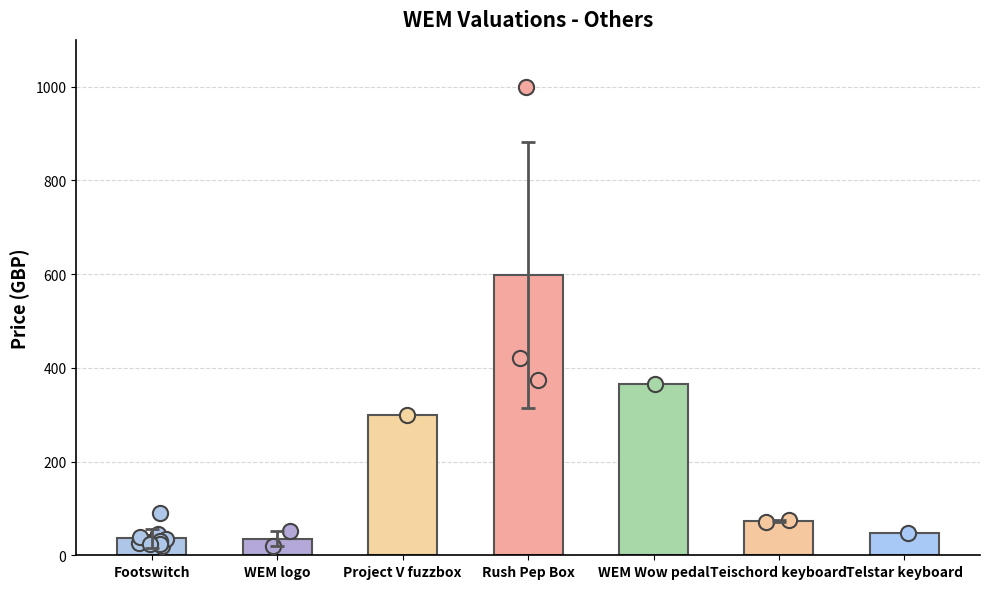

What is the ratio of the value at Teischord keyboard to the value at Footswitch?

2.0